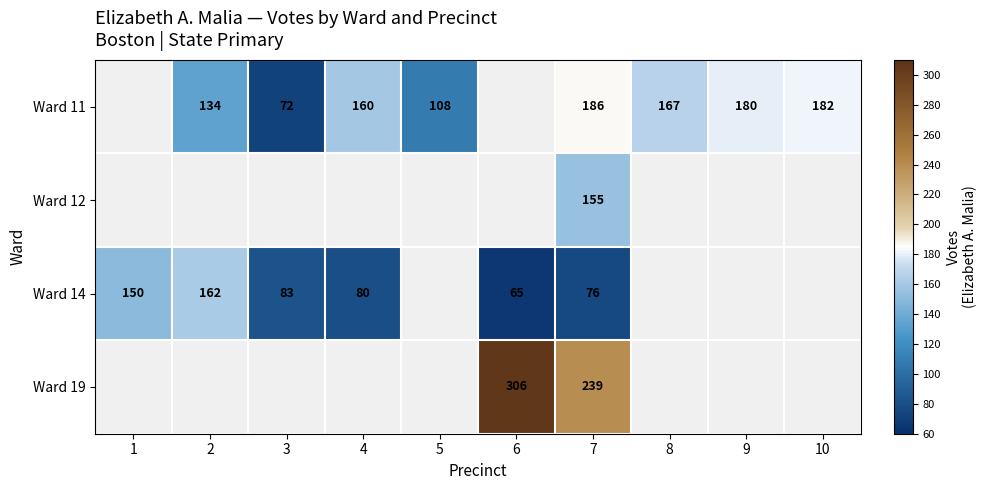

What is the sum of the Ward 11 values at 3 and 8?

239